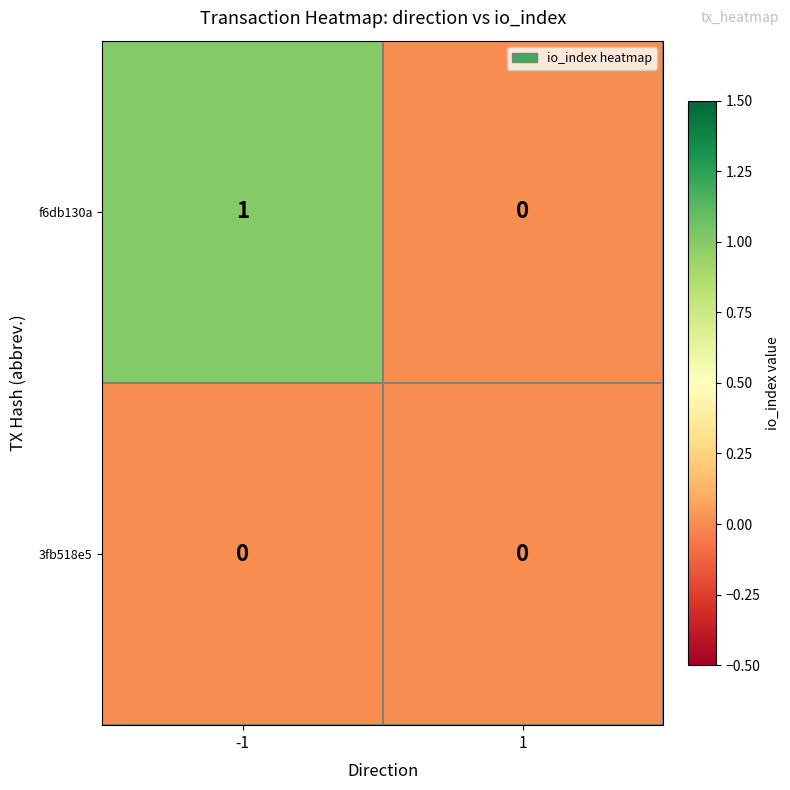

Rank the series by their maximum value, from highest to lowest.

f6db130a, 3fb518e5